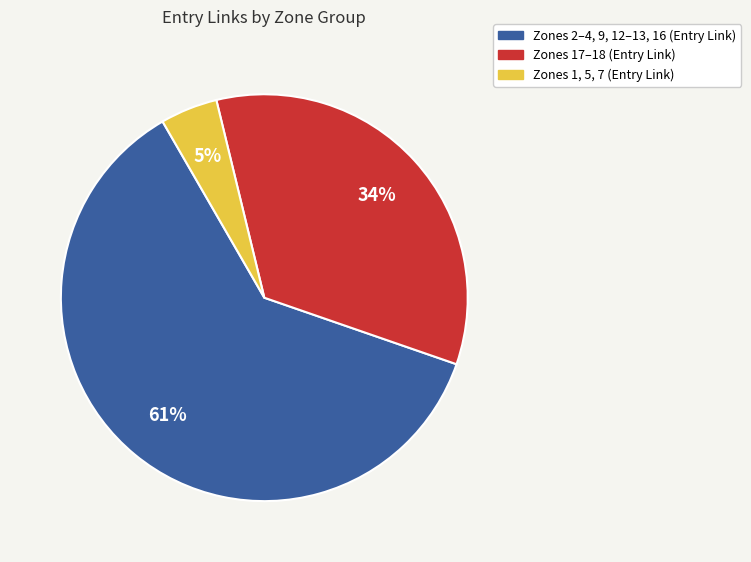

To the nearest percent, what is the average slice percentage?

33%